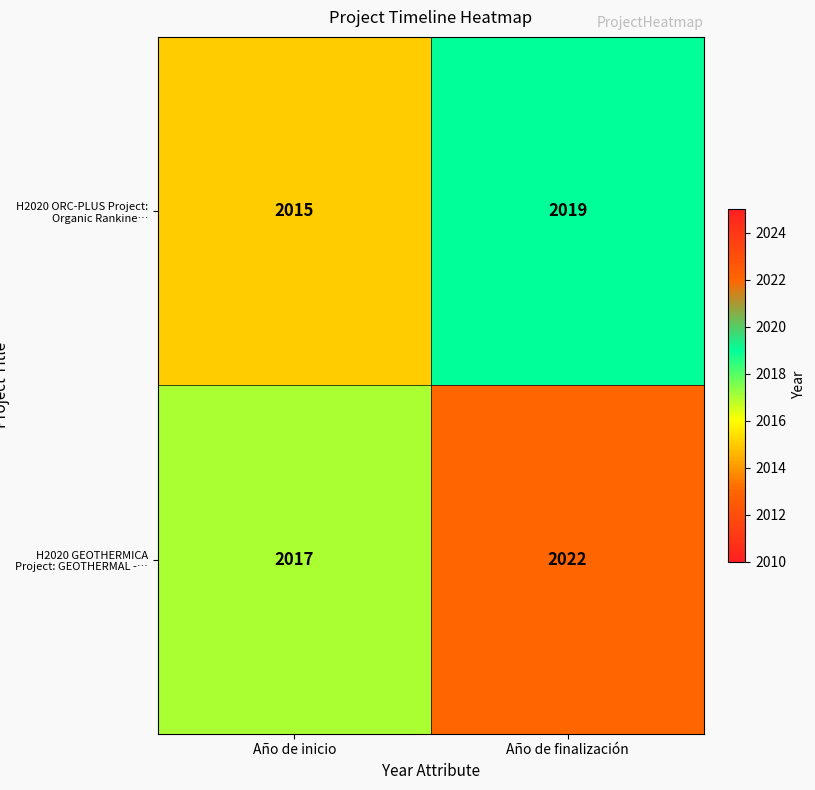

What is the total value across all series at Año de finalización?

4041